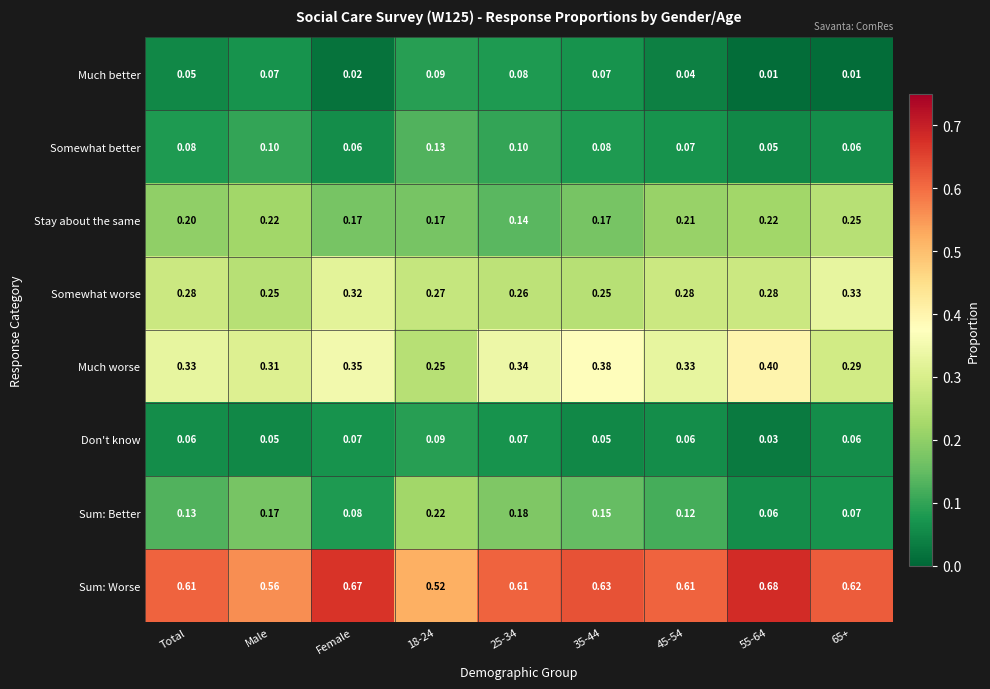

Between 55-64 and 65+, which series saw the biggest shift?

Much worse